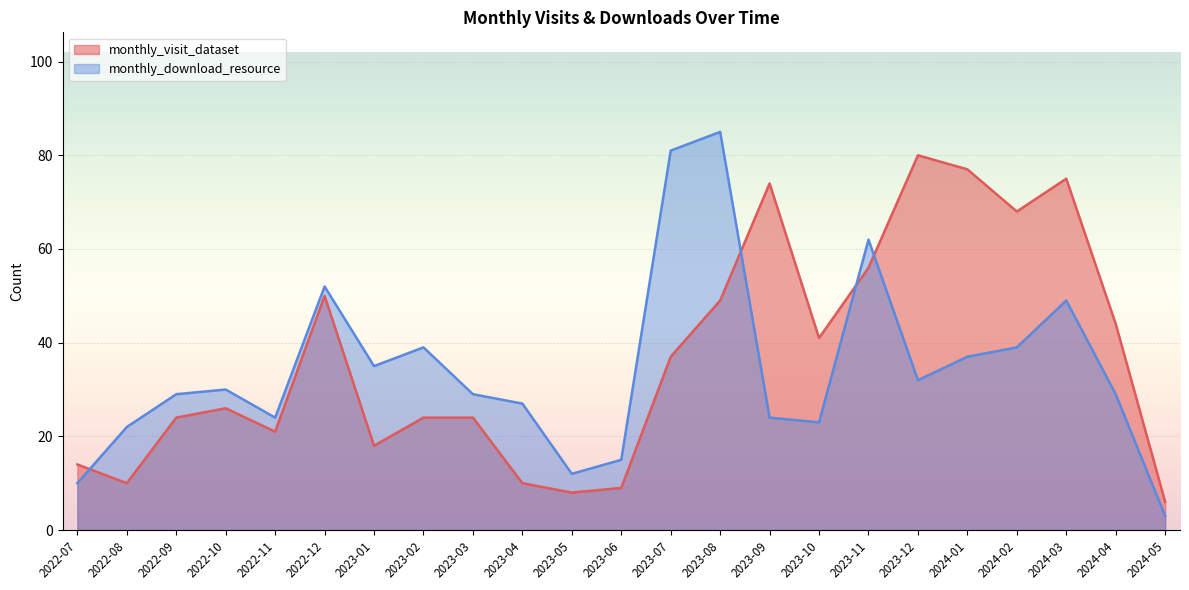

What is the greatest value displayed?

85